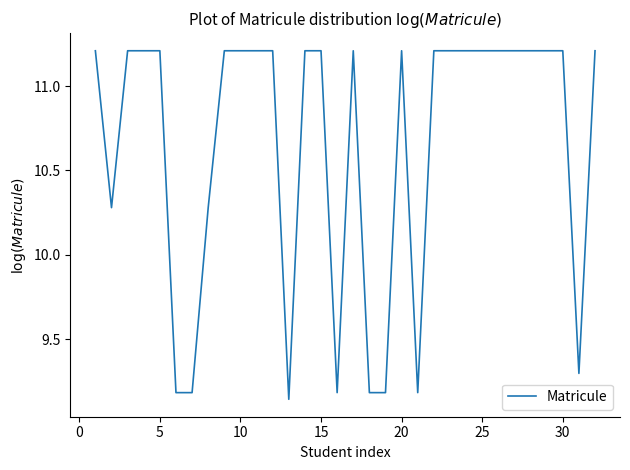

How many lines are shown in the chart?

1